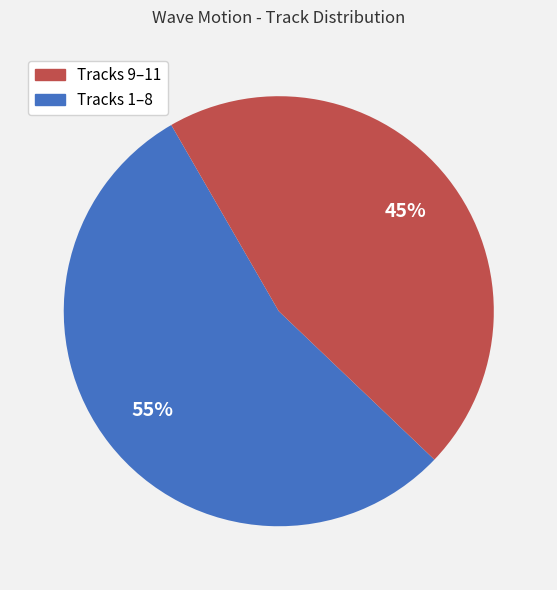

Count the number of slices in the pie.

2